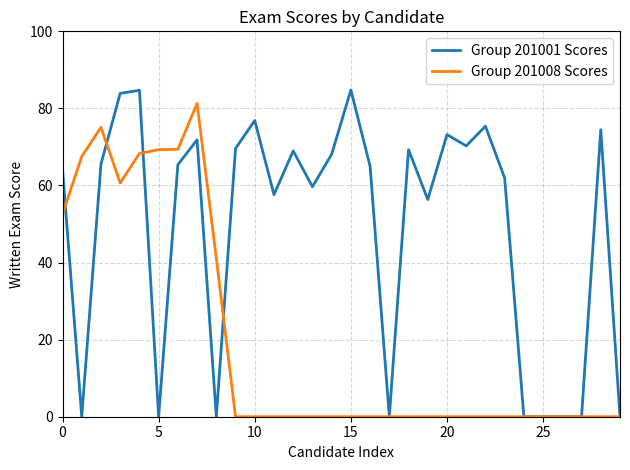

How many lines are shown in the chart?

2